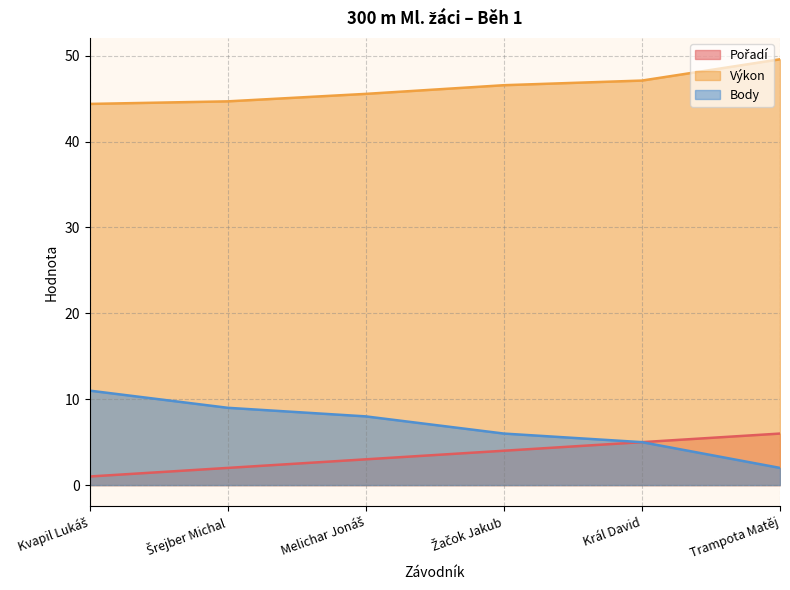

Where is Výkon nearest to the value 46?

Melichar Jonáš